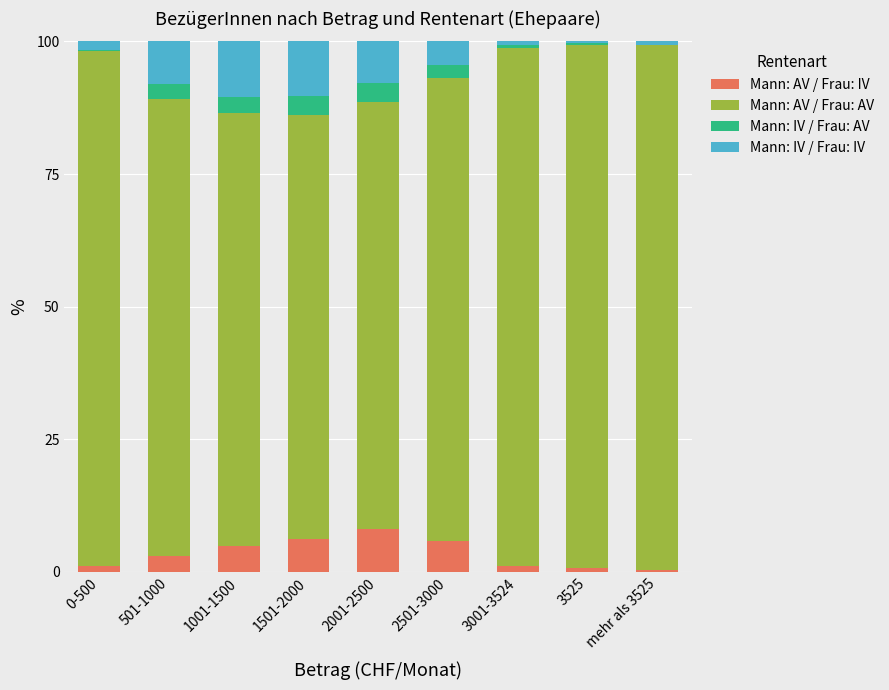

What is the total value across all series at 501-1000?

100.0